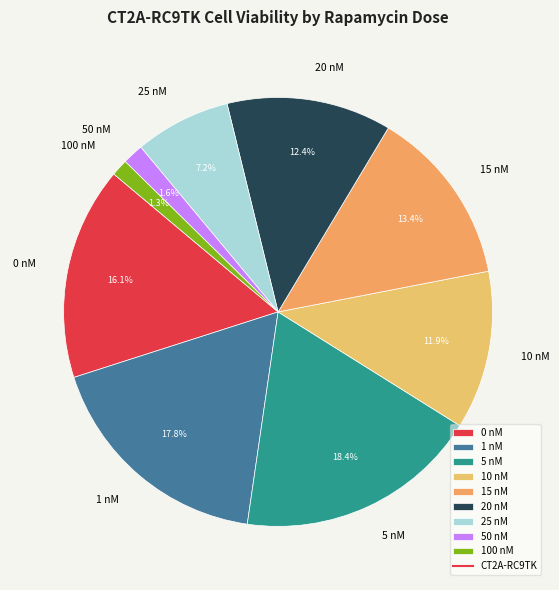

Is there any slice that represents more than half of the pie?

No